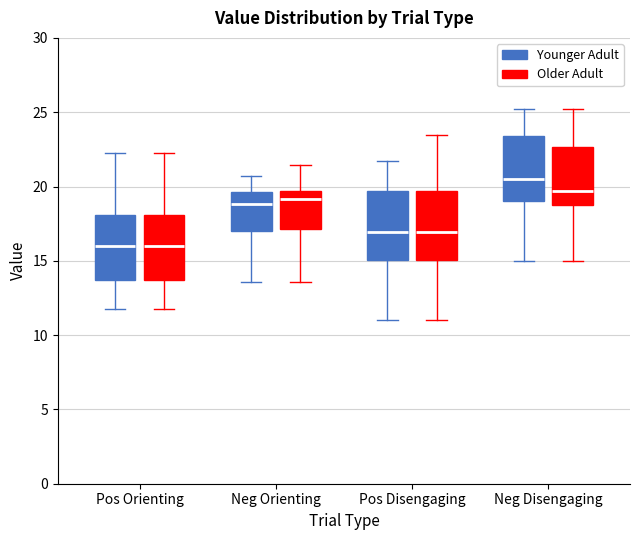

Reading left to right, read every box against the y-axis: the position of its median line, the range the box covers, and the ends of its whiskers. The values are not printed on the chart, so give them approximately, as read against the axis.

Pos Orienting (Younger Adult): median 16.0, box 13.5 to 18.0, whiskers 12.0 to 22.5
Pos Orienting (Older Adult): median 16.0, box 13.5 to 18.0, whiskers 12.0 to 22.5
Neg Orienting (Younger Adult): median 19.0, box 17.0 to 19.5, whiskers 13.5 to 20.5
Neg Orienting (Older Adult): median 19.0, box 17.0 to 19.5, whiskers 13.5 to 21.5
Pos Disengaging (Younger Adult): median 17.0, box 15.0 to 19.5, whiskers 11.0 to 21.5
Pos Disengaging (Older Adult): median 17.0, box 15.0 to 19.5, whiskers 11.0 to 23.5
Neg Disengaging (Younger Adult): median 20.5, box 19.0 to 23.5, whiskers 15.0 to 25.0
Neg Disengaging (Older Adult): median 19.5, box 19.0 to 22.5, whiskers 15.0 to 25.0